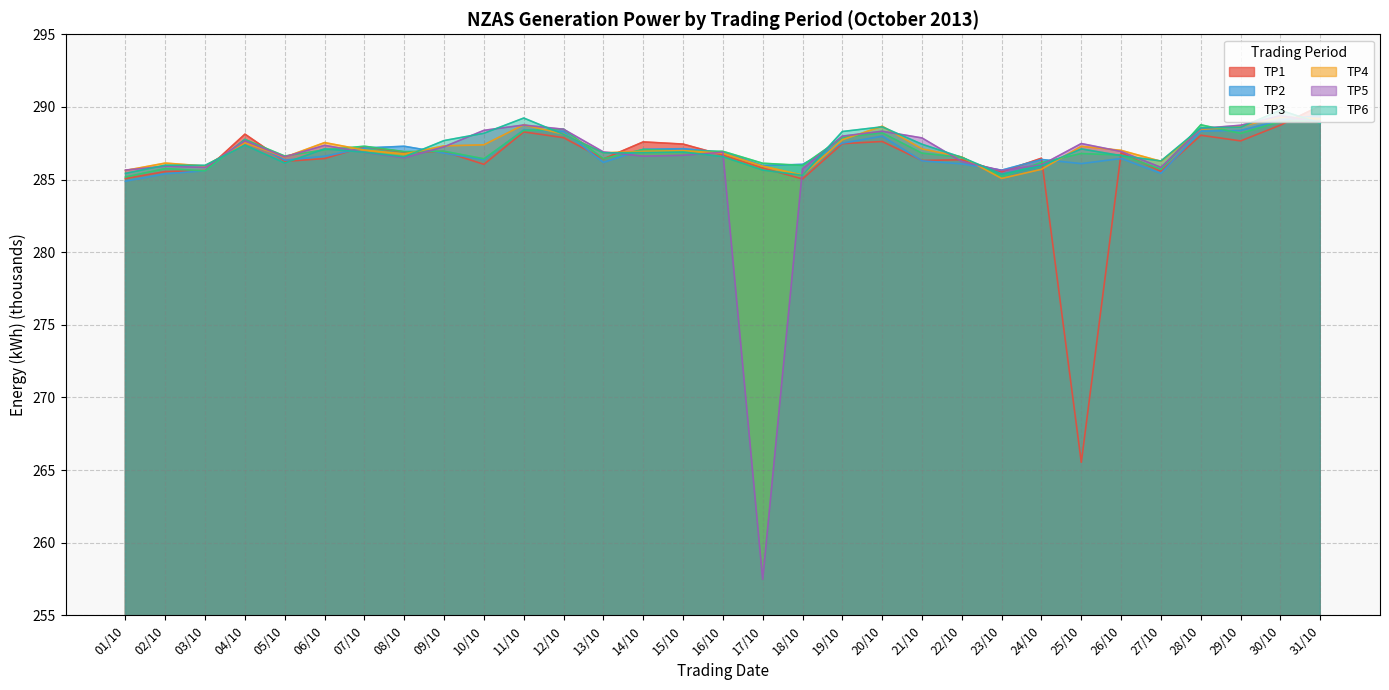

What is the spread (max minus min) of values at 03/10?

0.4